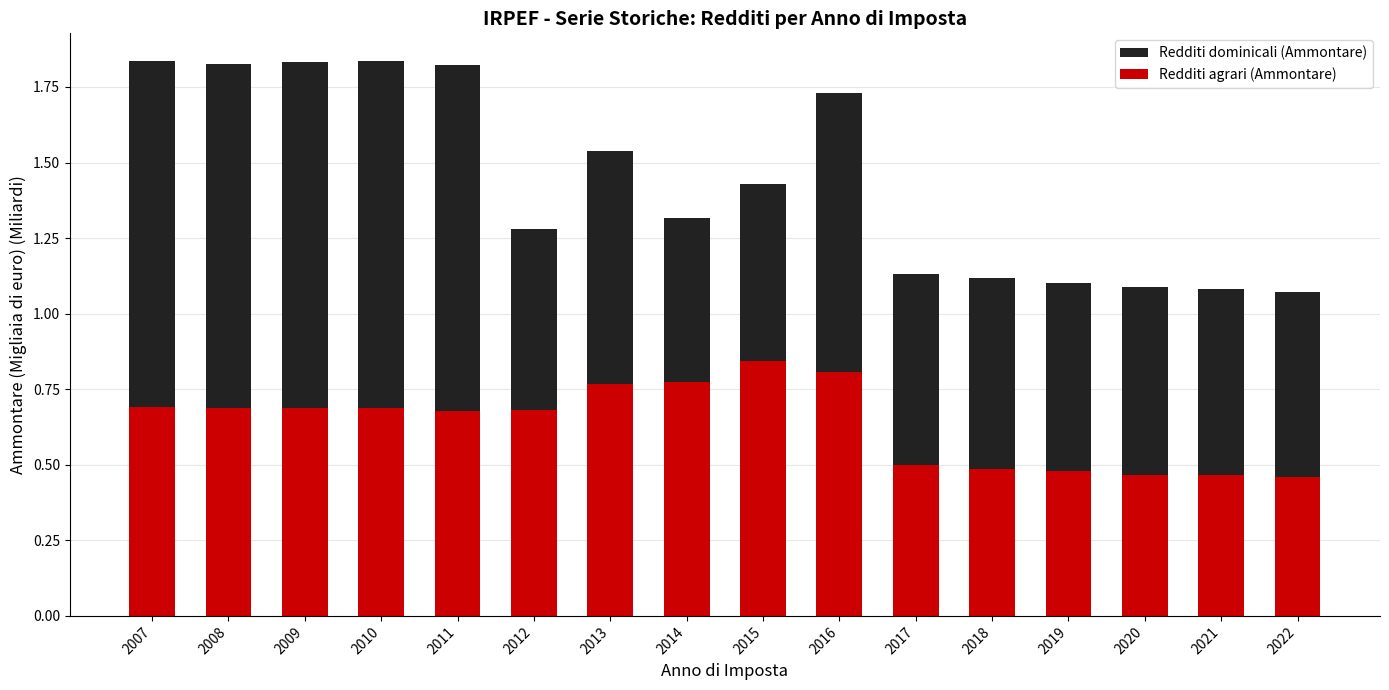

List the series in order of their overall mean, lowest first.

Redditi agrari (Ammontare), Redditi dominicali (Ammontare)